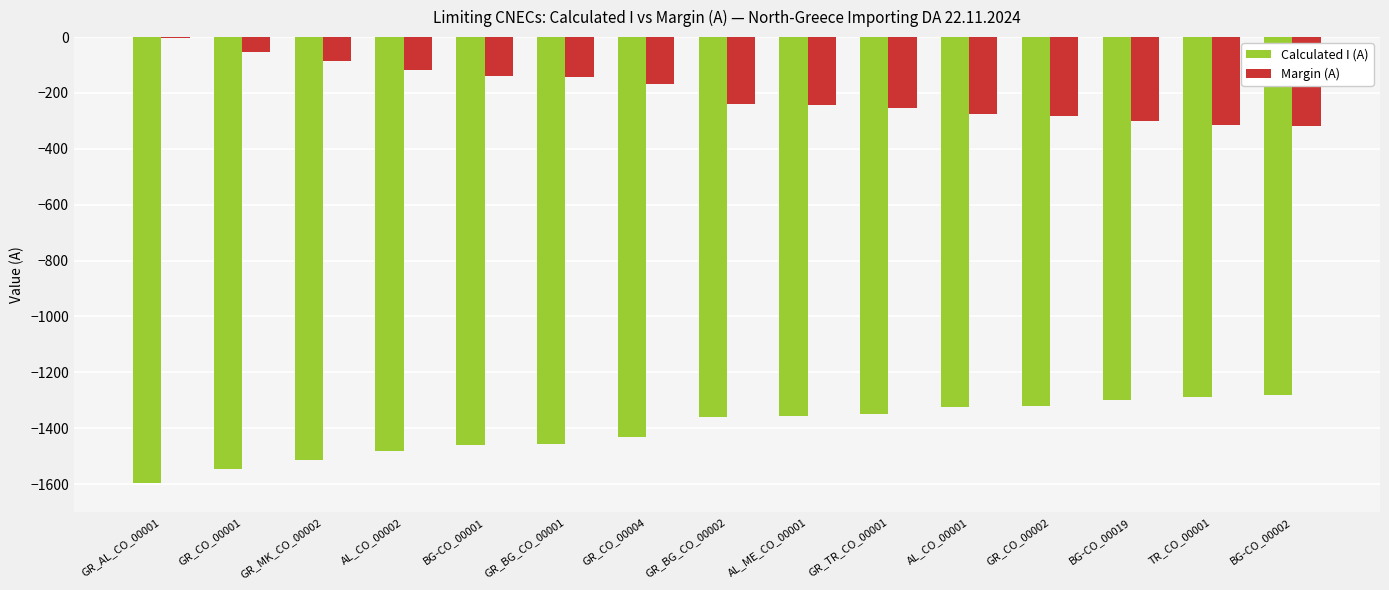

The value of Margin (A) at GR_CO_00002 is -281. True or false?

True